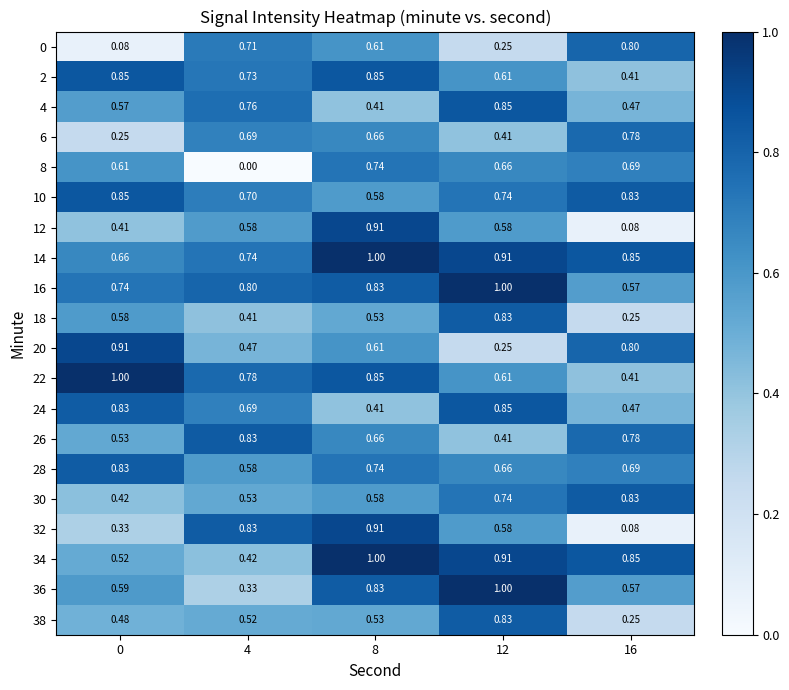

Count the number of categories in the chart.

5